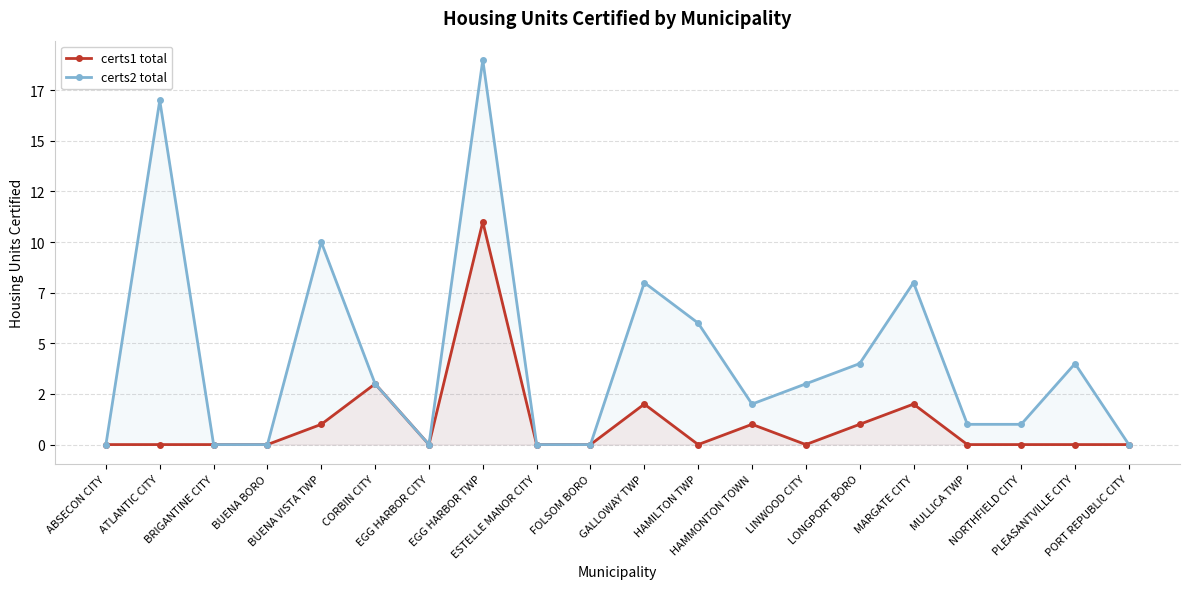

Reading left to right, what are all the values shown in this chart?

certs1 total: ABSECON CITY=0	ATLANTIC CITY=0	BRIGANTINE CITY=0	BUENA BORO=0	BUENA VISTA TWP=1	CORBIN CITY=3	EGG HARBOR CITY=0	EGG HARBOR TWP=11	ESTELLE MANOR CITY=0	FOLSOM BORO=0	GALLOWAY TWP=2	HAMILTON TWP=0	HAMMONTON TOWN=1	LINWOOD CITY=0	LONGPORT BORO=1	MARGATE CITY=2	MULLICA TWP=0	NORTHFIELD CITY=0	PLEASANTVILLE CITY=0	PORT REPUBLIC CITY=0
certs2 total: ABSECON CITY=0	ATLANTIC CITY=17	BRIGANTINE CITY=0	BUENA BORO=0	BUENA VISTA TWP=10	CORBIN CITY=3	EGG HARBOR CITY=0	EGG HARBOR TWP=19	ESTELLE MANOR CITY=0	FOLSOM BORO=0	GALLOWAY TWP=8	HAMILTON TWP=6	HAMMONTON TOWN=2	LINWOOD CITY=3	LONGPORT BORO=4	MARGATE CITY=8	MULLICA TWP=1	NORTHFIELD CITY=1	PLEASANTVILLE CITY=4	PORT REPUBLIC CITY=0